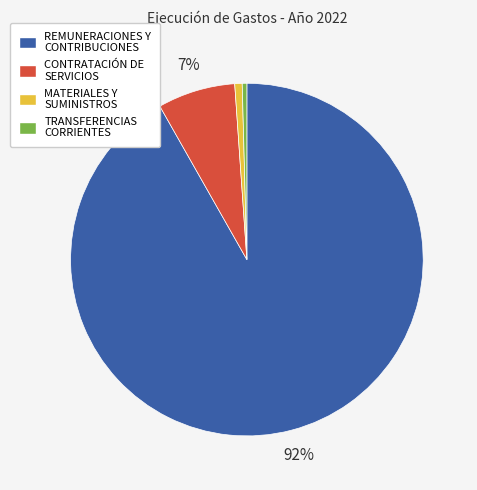

How many segments does this pie chart have?

4